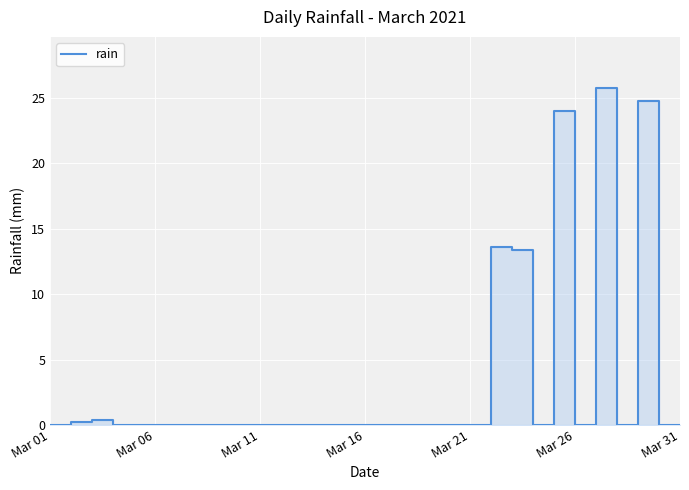

How many lines are shown in the chart?

1